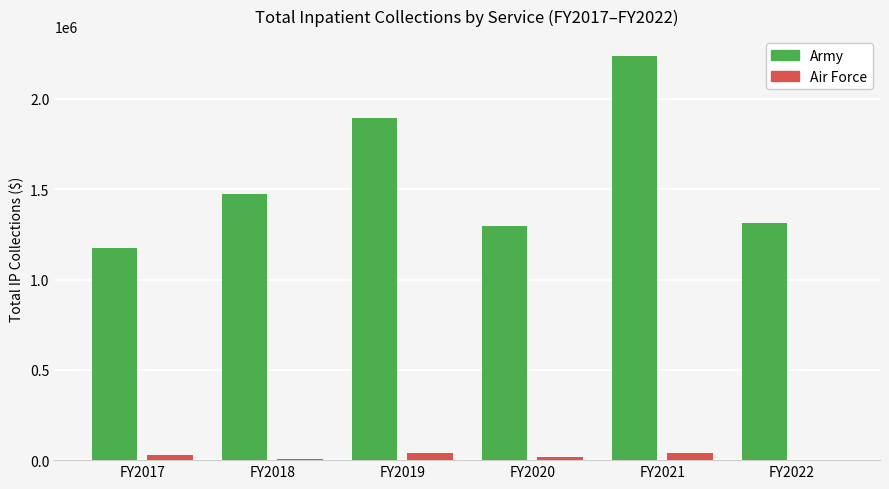

True or false: Air Force has a value of 27831.8 at FY2017.

True